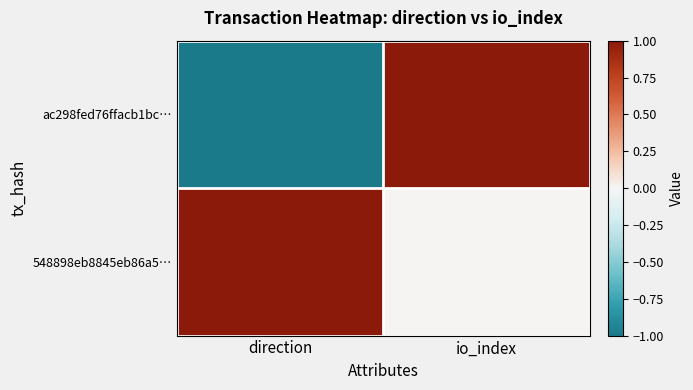

List the series in order of their peak value, lowest first.

ac298fed76ffacb1bc…, 548898eb8845eb86a5…